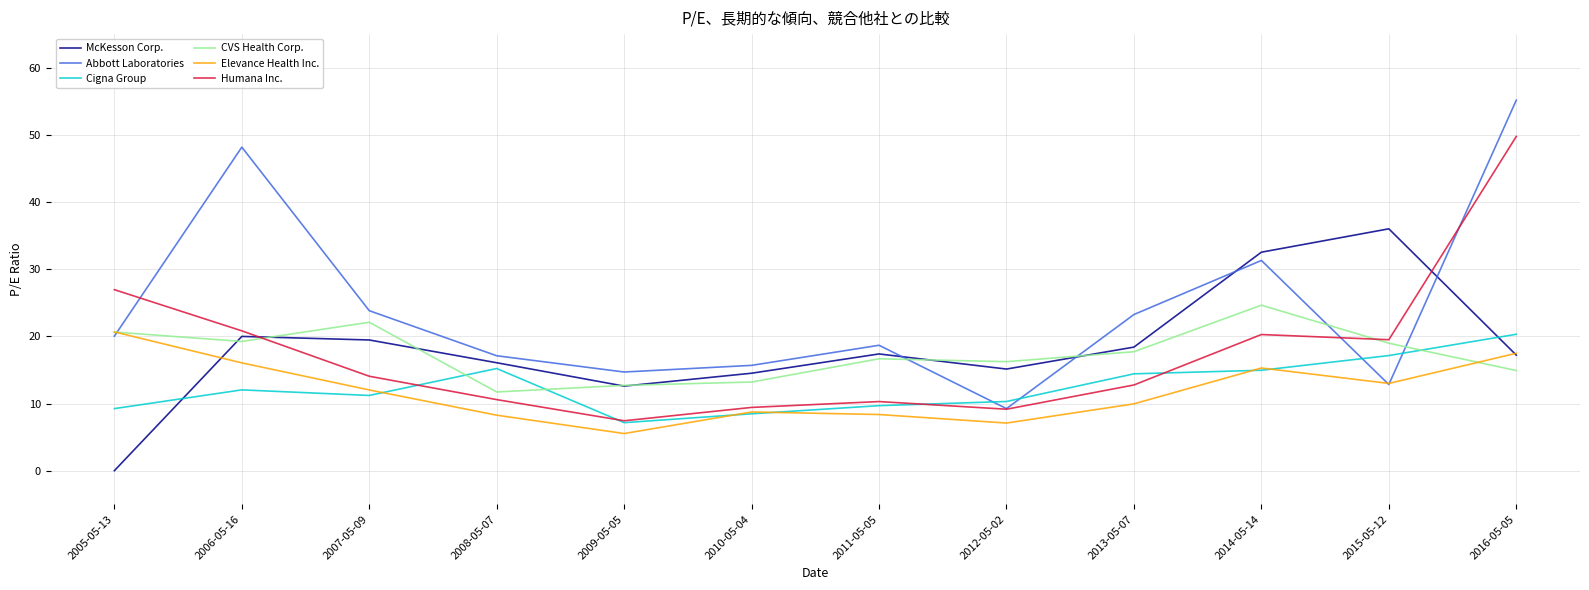

What are all the series names shown in the legend?

McKesson Corp., Abbott Laboratories, Cigna Group, CVS Health Corp., Elevance Health Inc., Humana Inc.